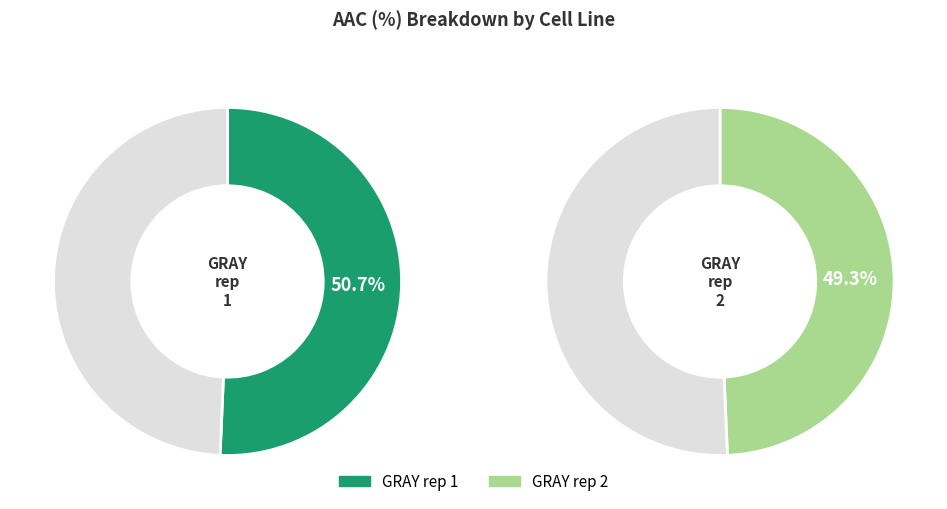

To the nearest percent, what portion does GRAY rep 1 represent?

51%